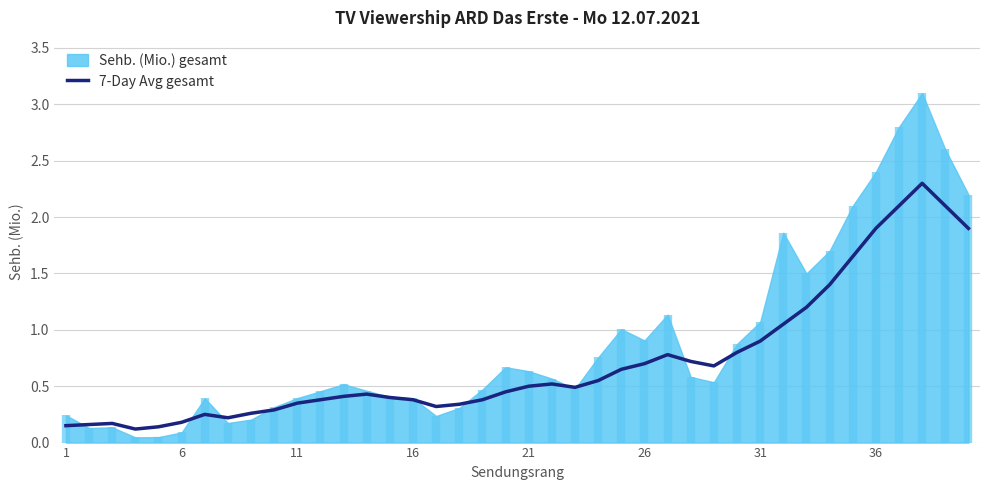

What is the highest value of the 7-Day Avg gesamt series?

2.3